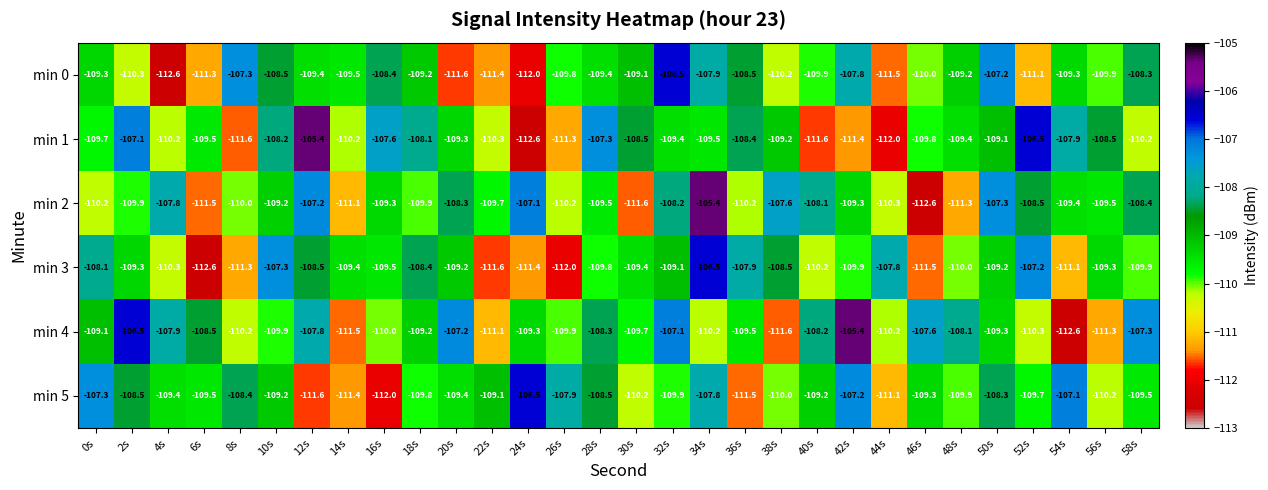

What is the minimum value shown in the chart?

-112.6